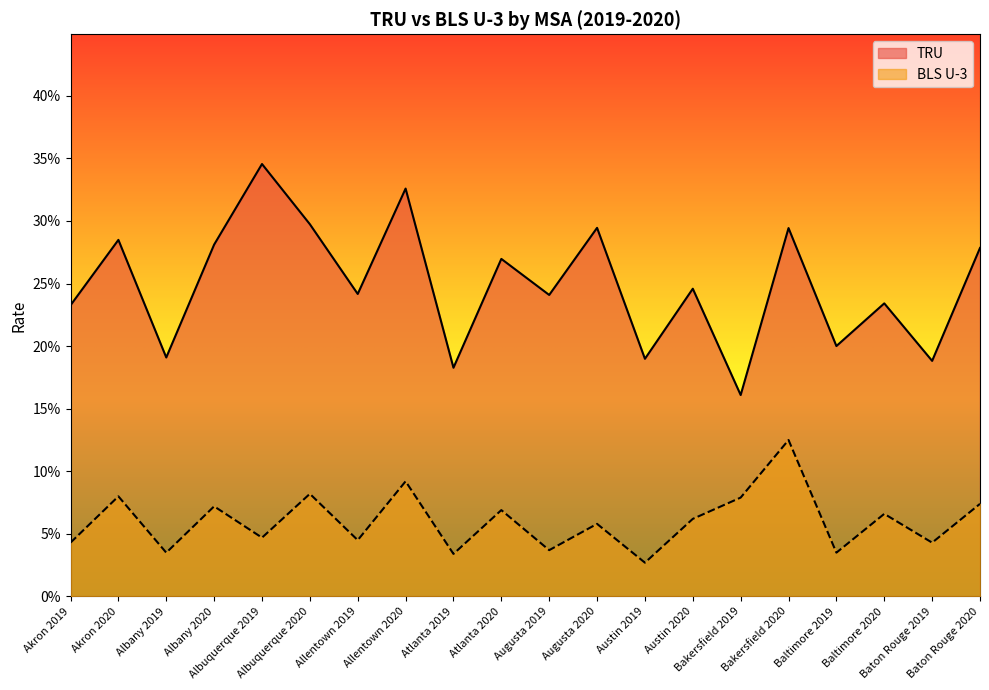

What is the difference between the maximum and minimum values in the TRU series?

0.2